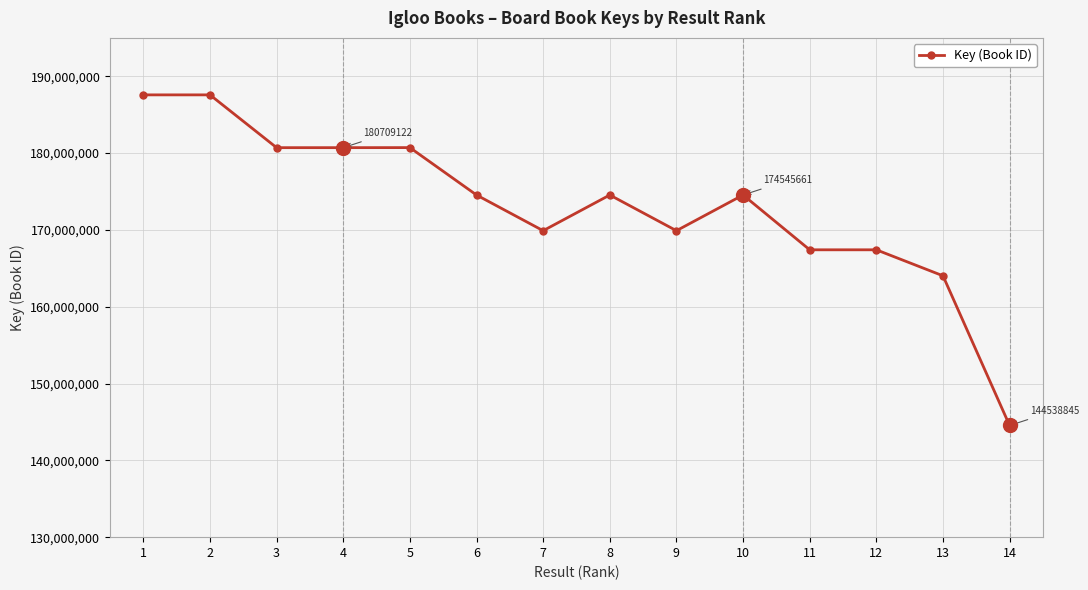

Which has a higher value, 9 or 13?

9